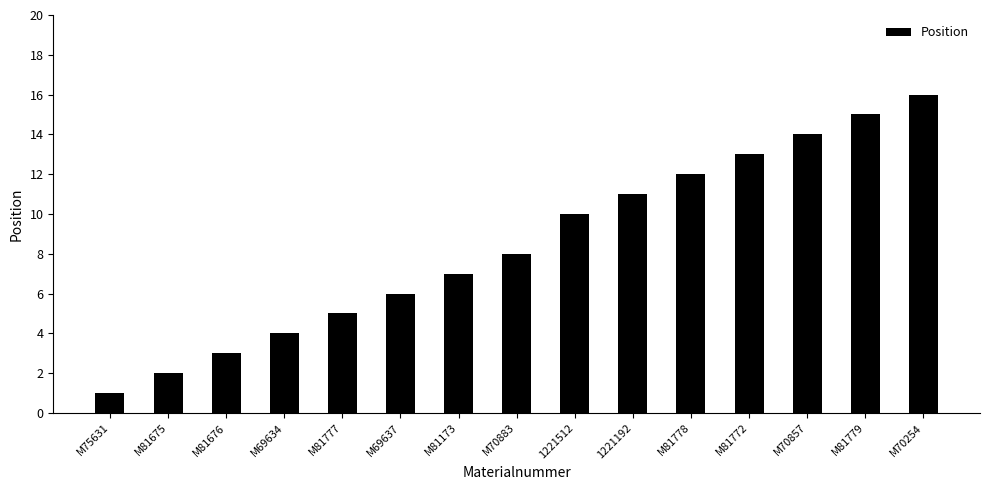

Is it true that the value at M81779 is 15?

True